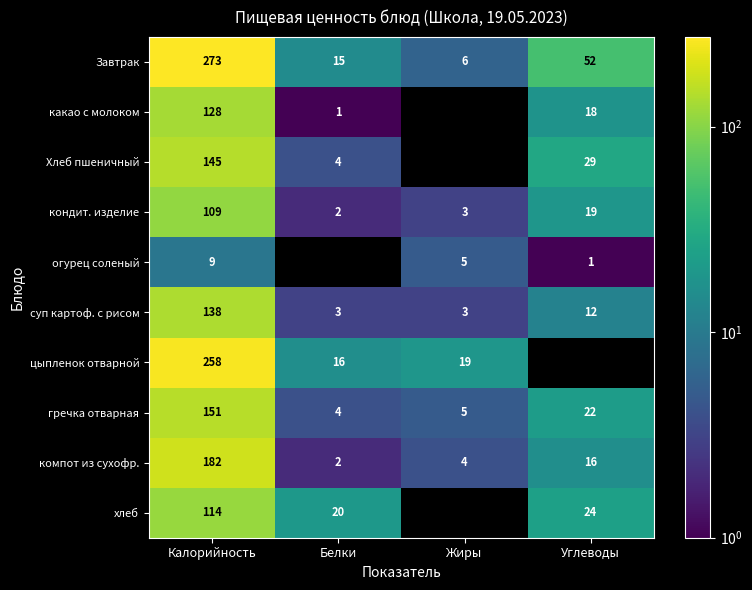

What is the difference between the гречка отварная values at Белки and Калорийность?

147